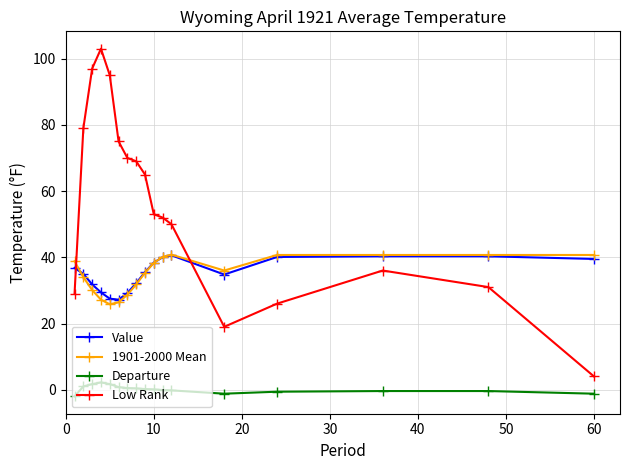

Which series has the widest spread of values?

Low Rank